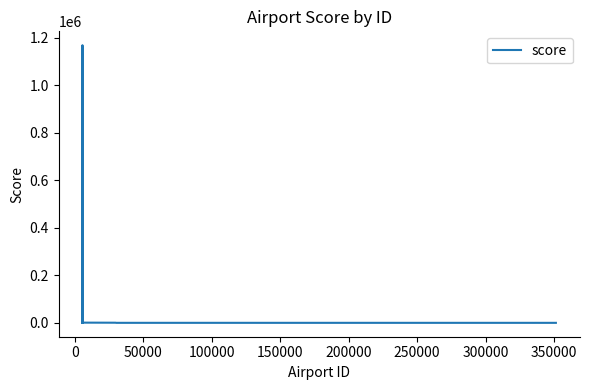

How many categories are shown in the chart?

40